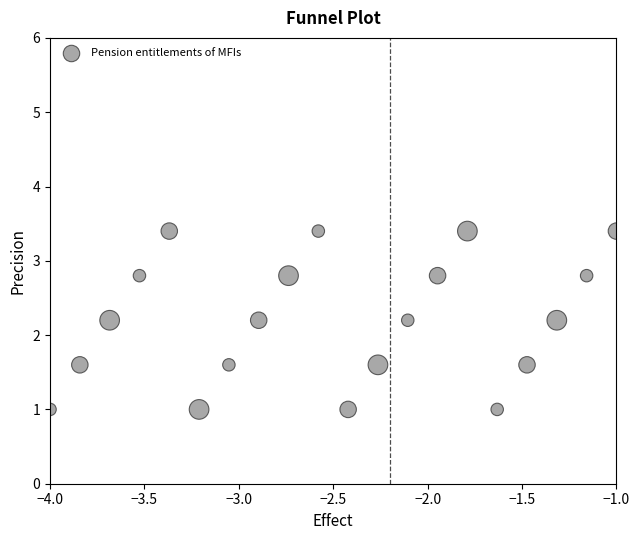

What is the range of X values (max minus min)?

3.0